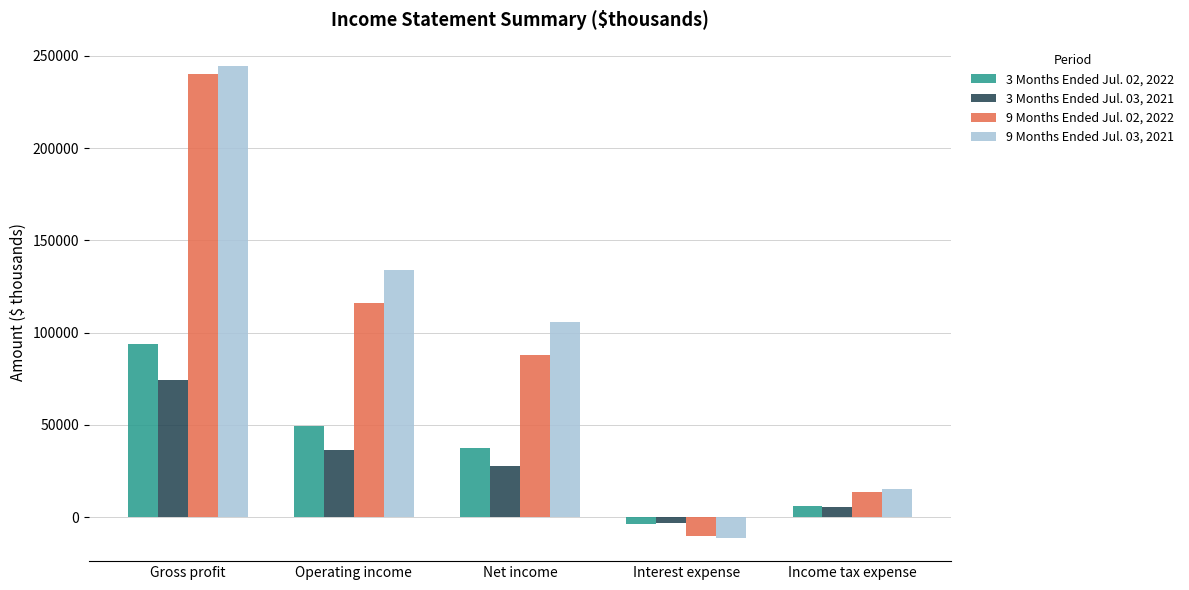

The value of 3 Months Ended Jul. 03, 2021 at Net income is 27609. True or false?

True